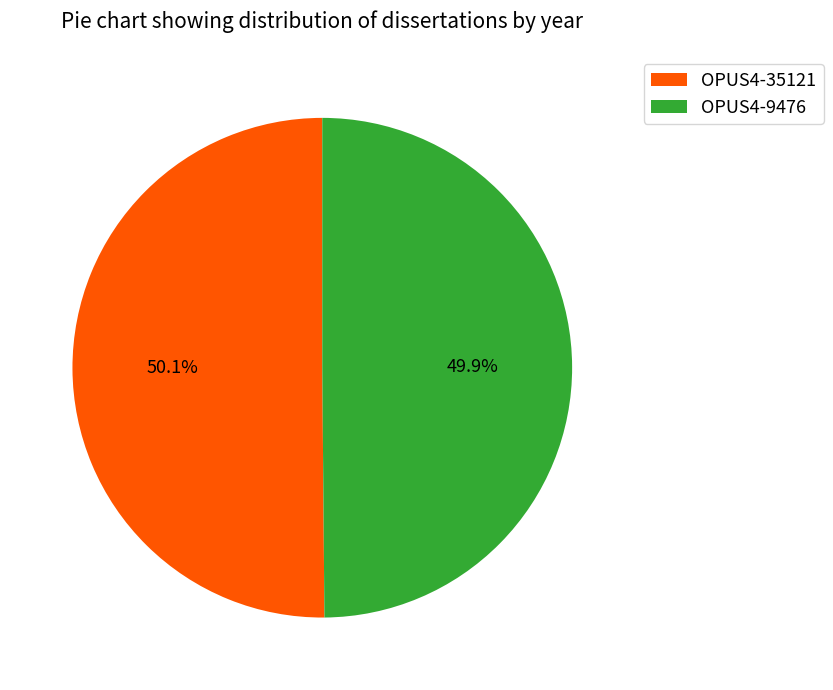

How many segments does this pie chart have?

2